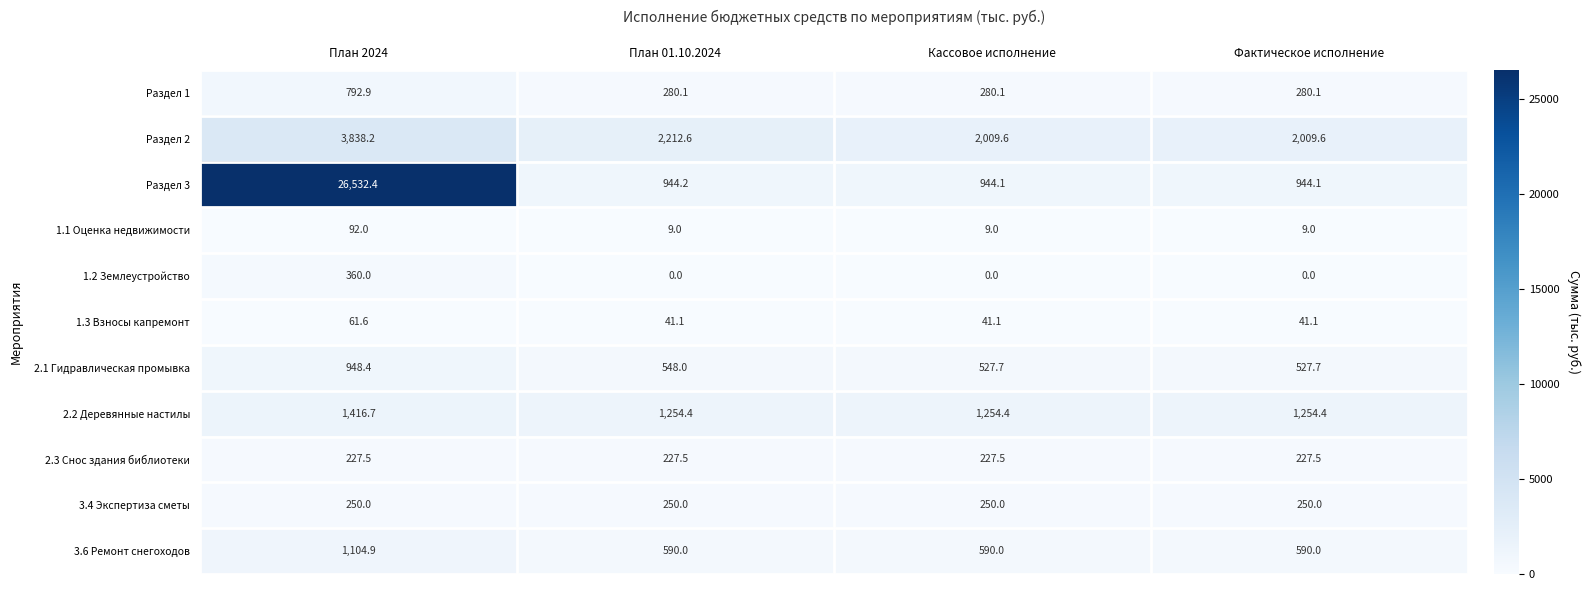

Which category has the highest value in the 1.3 Взносы капремонт series?

План 2024